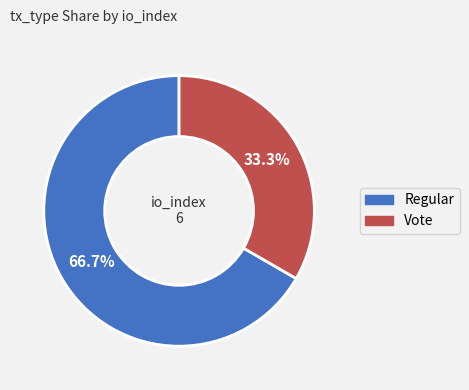

Which has a higher value, Vote or Regular?

Regular